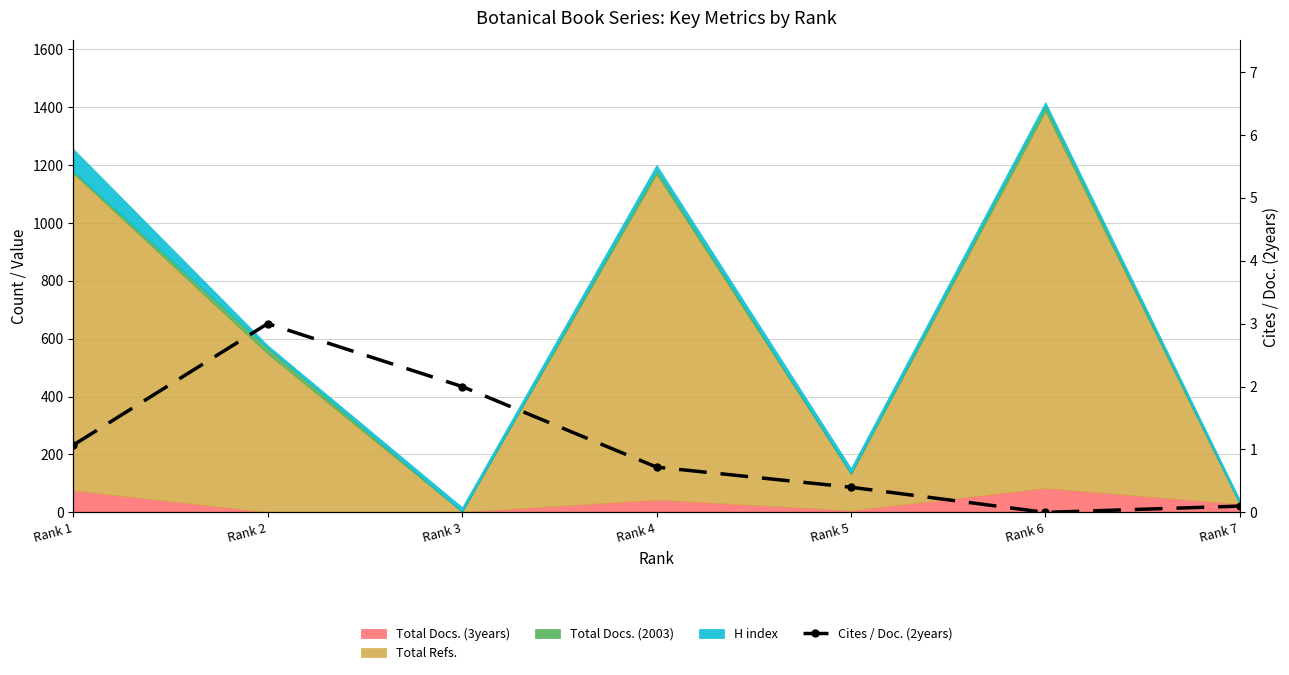

The chart shows a value of 0.2 at Rank 7. True or false?

False